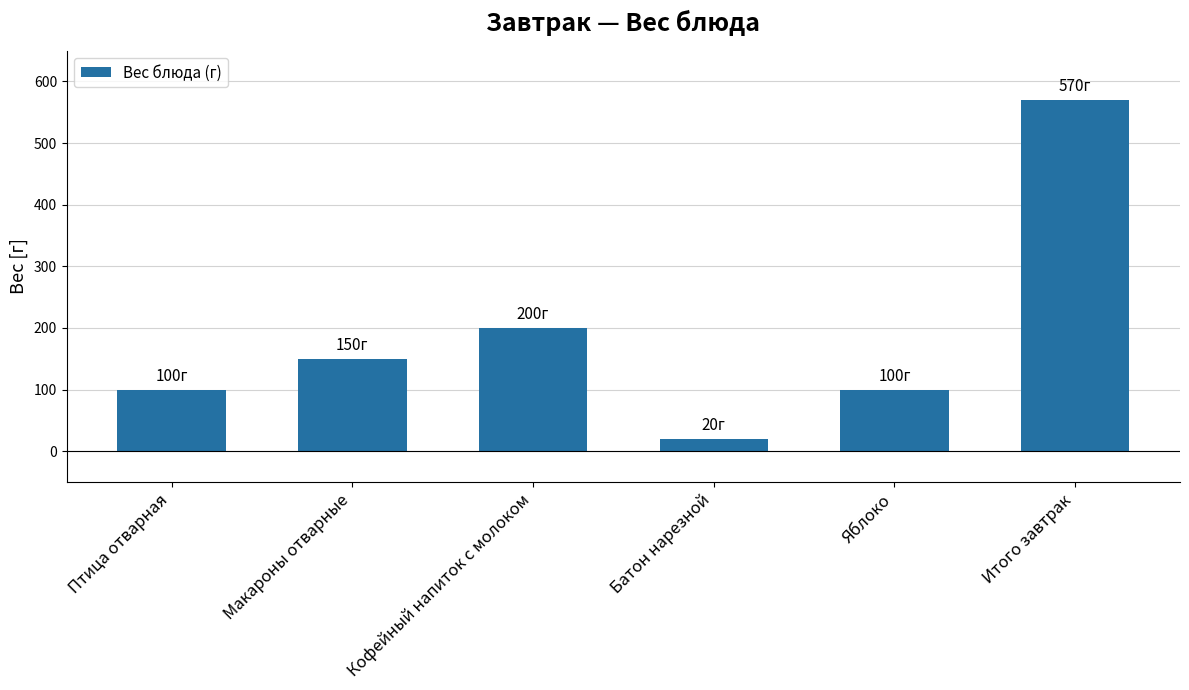

What is the sum of the values at Яблоко and Птица отварная?

200